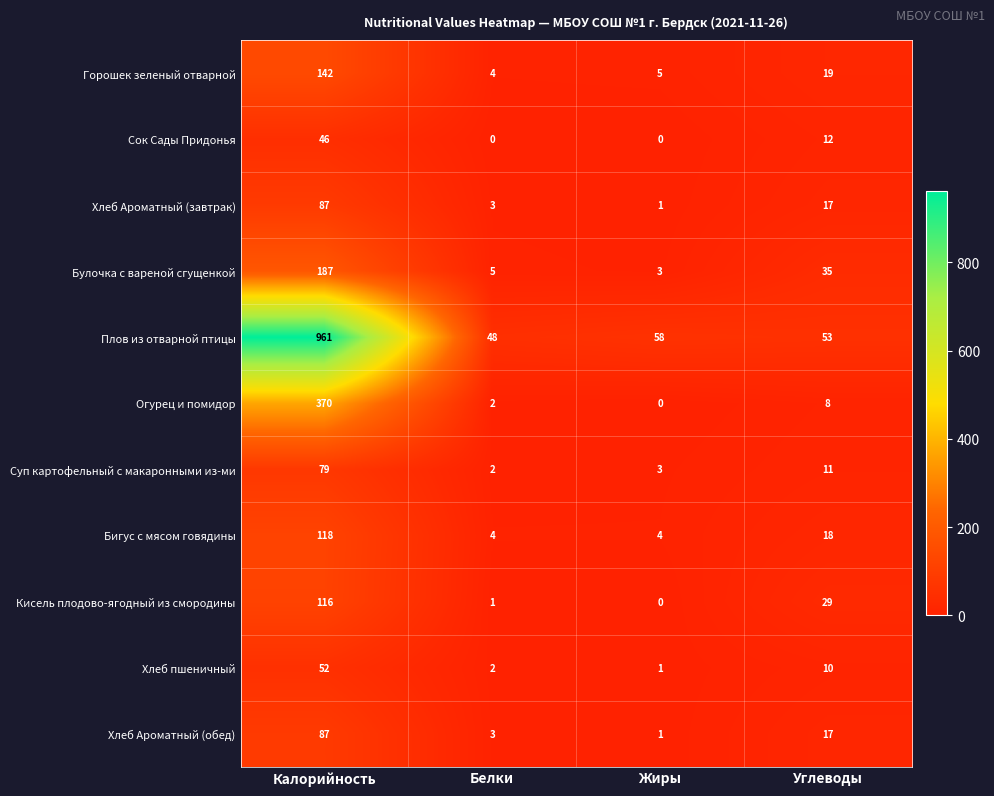

Rank the categories by Горошек зеленый отварной value from highest to lowest.

Калорийность, Углеводы, Жиры, Белки